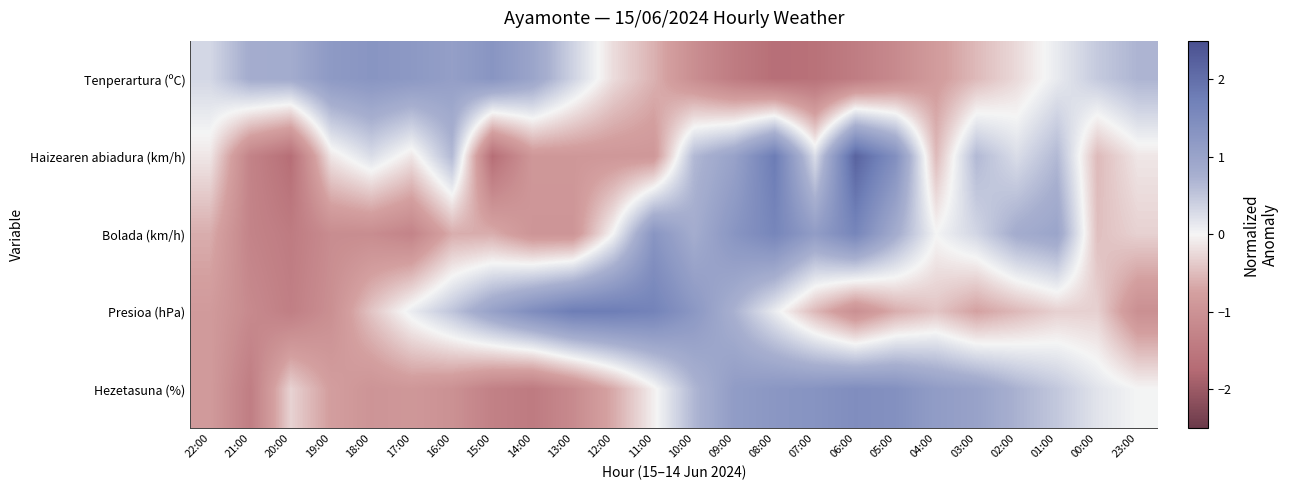

Reading right to left, transcribe all the data shown in this chart.

Tenperartura (ºC): 23:00=0.7	00:00=0.5	01:00=0.1	02:00=-0.2	03:00=-0.5	04:00=-0.8	05:00=-1.1	06:00=-1.4	07:00=-1.6	08:00=-1.7	09:00=-1.4	10:00=-1.1	11:00=-0.6	12:00=-0.2	13:00=0.4	14:00=1.0	15:00=1.3	16:00=1.1	17:00=1.2	18:00=1.3	19:00=1.2	20:00=0.8	21:00=0.8	22:00=0.3
Haizearen abiadura (km/h): 23:00=-0.1	00:00=-0.5	01:00=0.6	02:00=0.3	03:00=0.6	04:00=-0.5	05:00=1.4	06:00=2.2	07:00=0.3	08:00=1.8	09:00=1.0	10:00=0.6	11:00=-0.9	12:00=-0.9	13:00=-0.9	14:00=-0.9	15:00=-1.7	16:00=0.6	17:00=-0.1	18:00=0.3	19:00=-0.1	20:00=-1.7	21:00=-1.3	22:00=-0.1
Bolada (km/h): 23:00=-0.3	00:00=-0.5	01:00=1.0	02:00=0.8	03:00=0.3	04:00=0.0	05:00=0.8	06:00=1.6	07:00=1.1	08:00=1.6	09:00=1.3	10:00=0.8	11:00=1.3	12:00=0.0	13:00=-0.9	14:00=-0.9	15:00=-0.6	16:00=-0.6	17:00=-1.3	18:00=-1.1	19:00=-1.1	20:00=-1.4	21:00=-1.3	22:00=-0.6
Presioa (hPa): 23:00=-1.1	00:00=-0.3	01:00=-0.3	02:00=-0.5	03:00=-0.7	04:00=-0.4	05:00=-0.6	06:00=-1.1	07:00=-0.5	08:00=0.1	09:00=0.7	10:00=1.3	11:00=1.7	12:00=1.8	13:00=1.8	14:00=1.5	15:00=1.0	16:00=0.5	17:00=0.1	18:00=-0.4	19:00=-1.1	20:00=-1.4	21:00=-1.2	22:00=-0.8
Hezetasuna (%): 23:00=0.0	00:00=0.2	01:00=0.5	02:00=0.7	03:00=1.0	04:00=1.1	05:00=1.4	06:00=1.4	07:00=1.3	08:00=1.3	09:00=1.1	10:00=0.7	11:00=-0.1	12:00=-0.7	13:00=-1.1	14:00=-1.4	15:00=-1.3	16:00=-1.0	17:00=-0.9	18:00=-1.0	19:00=-0.8	20:00=-0.3	21:00=-1.4	22:00=-0.8